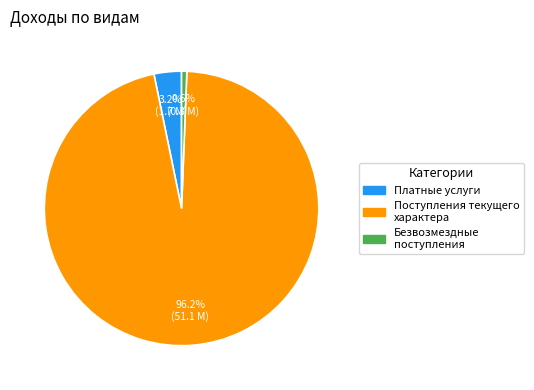

Is there any slice that represents more than half of the pie?

Yes